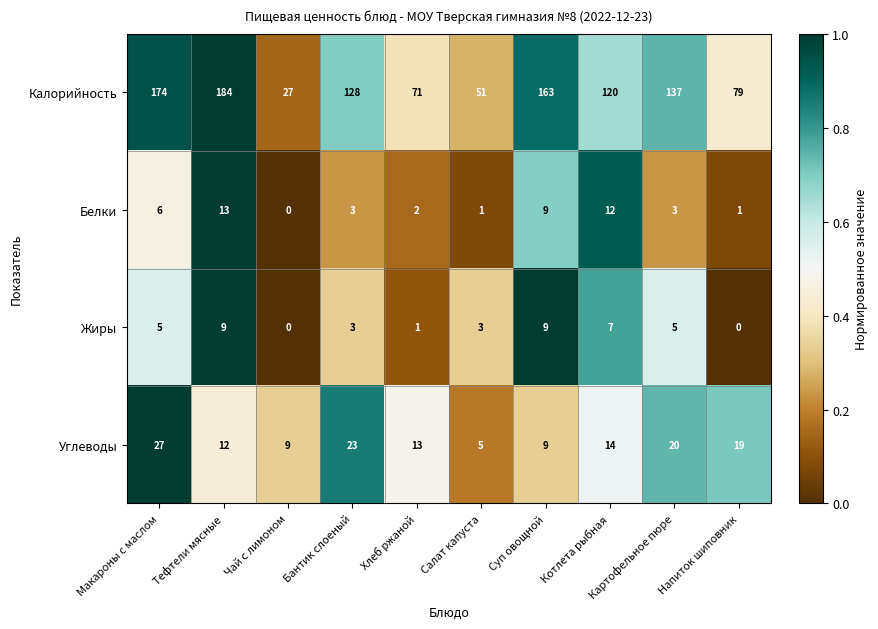

At which category does the chart reach its peak across all series?

Тефтели мясные